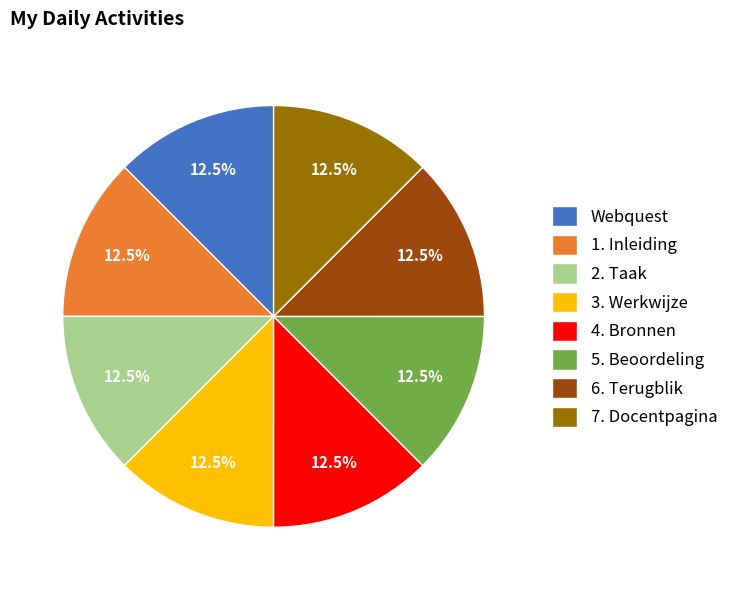

Is there a majority slice in this chart?

No